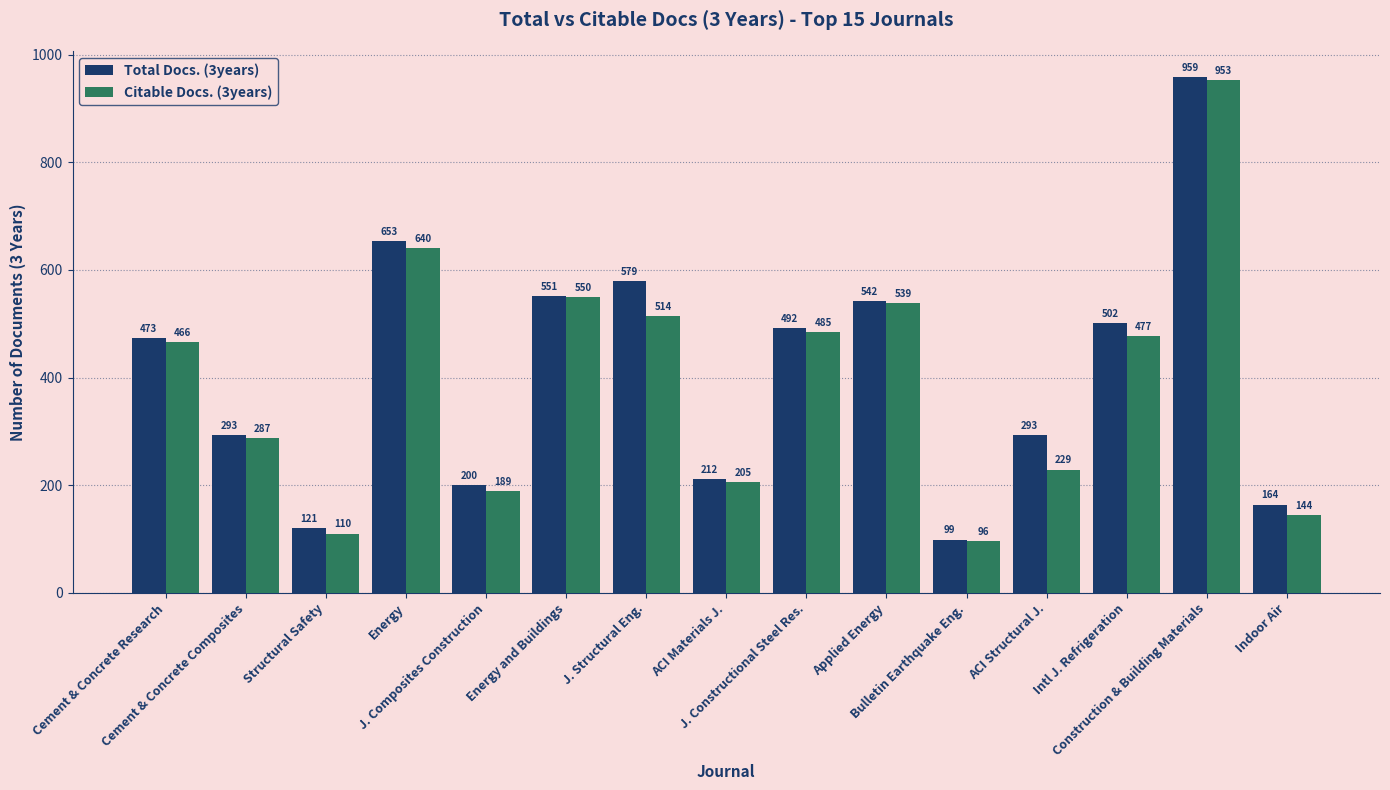

The Total Docs. (3years) series shows 164 at Indoor Air. True or false?

True